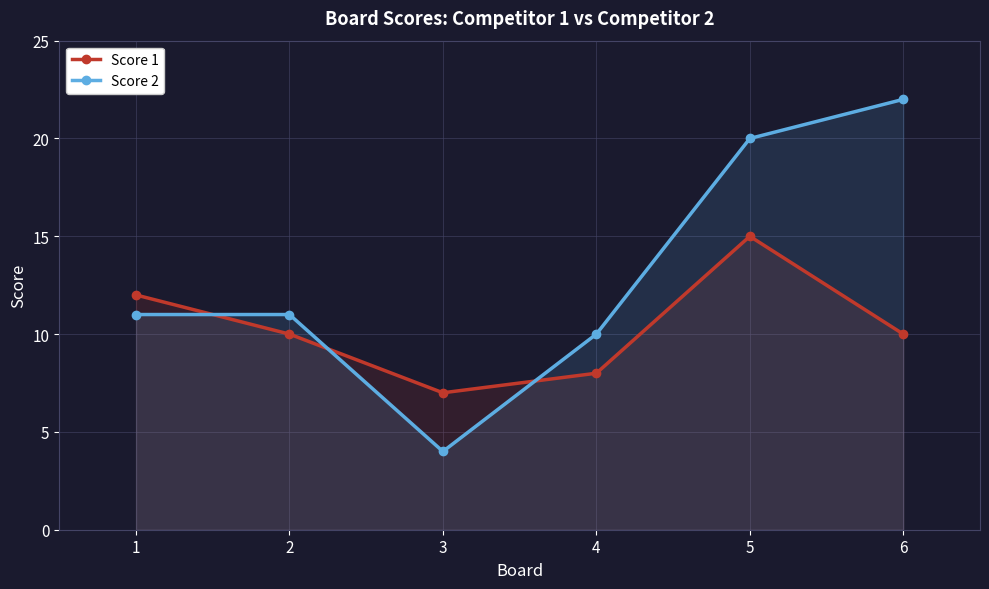

Between 4 and 1, which is larger?

1